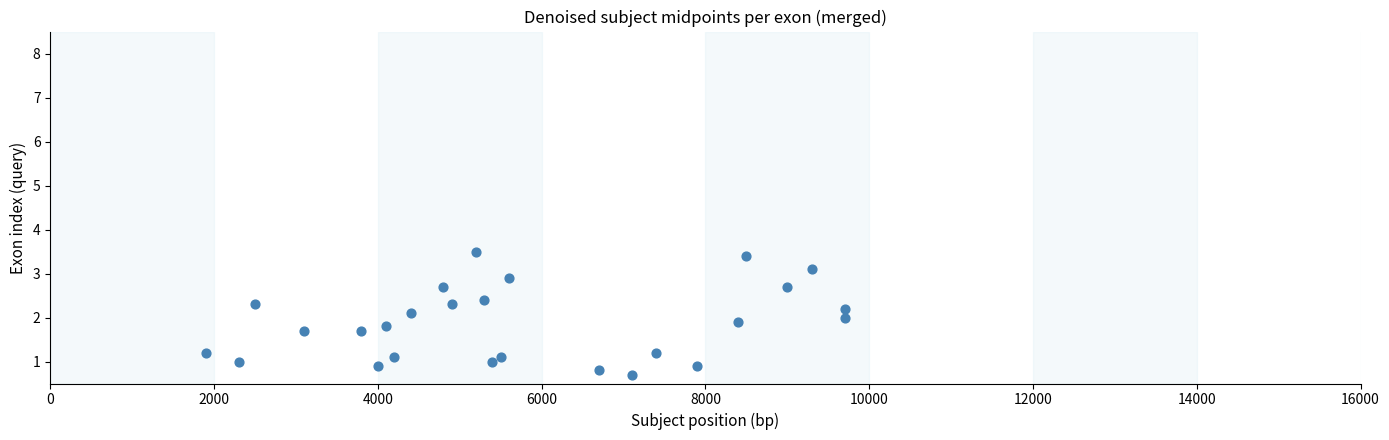

What is the range of X values (max minus min)?

7800.0